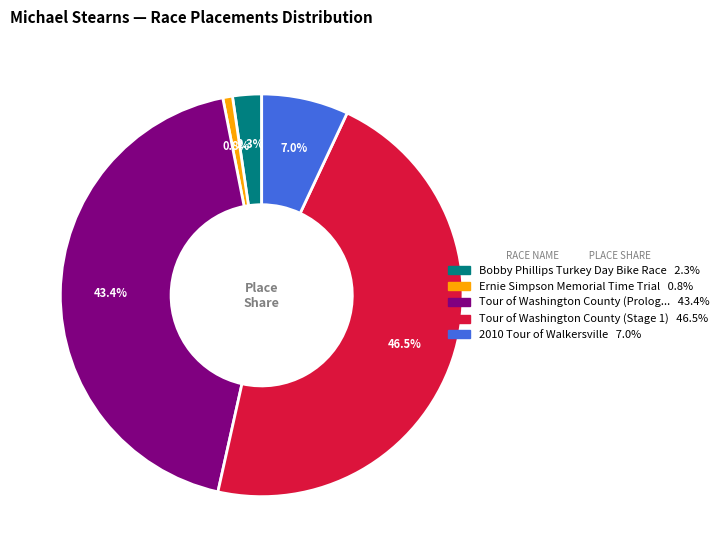

Is there any slice that represents more than half of the pie?

No